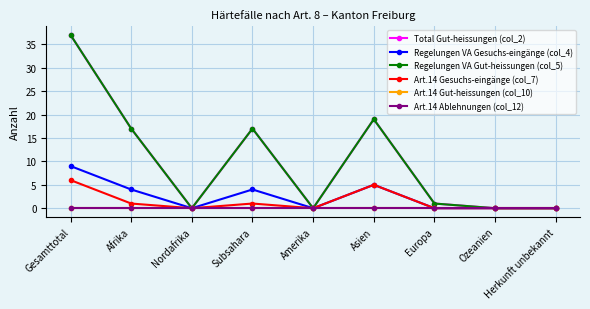

True or false: Regelungen VA Gesuchs-eingänge (col_4) and Art.14 Gesuchs-eingänge (col_7) cross at least once.

False